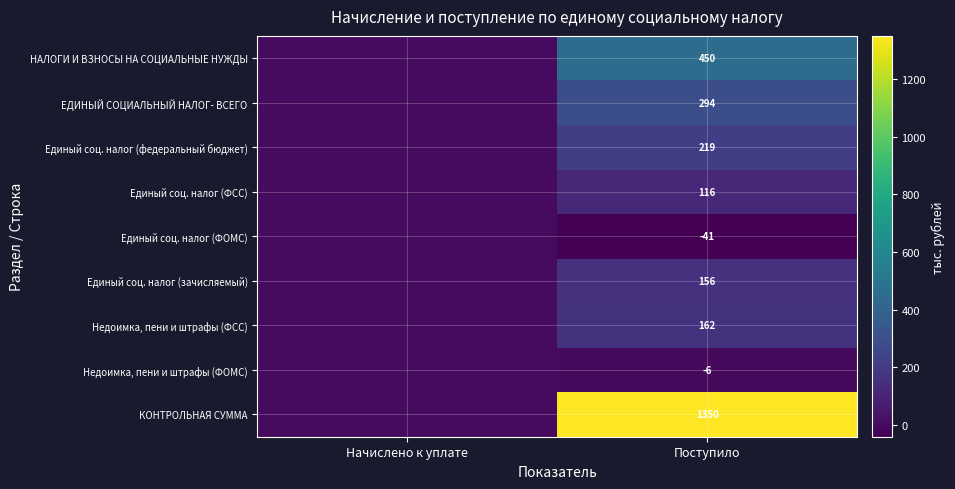

At Поступило, list the series in order from largest to smallest.

КОНТРОЛЬНАЯ СУММА, НАЛОГИ И ВЗНОСЫ НА СОЦИАЛЬНЫЕ НУЖДЫ, ЕДИНЫЙ СОЦИАЛЬНЫЙ НАЛОГ- ВСЕГО, Единый соц. налог (федеральный бюджет), Недоимка, пени и штрафы (ФСС), Единый соц. налог (зачисляемый), Единый соц. налог (ФСС), Недоимка, пени и штрафы (ФОМС), Единый соц. налог (ФОМС)